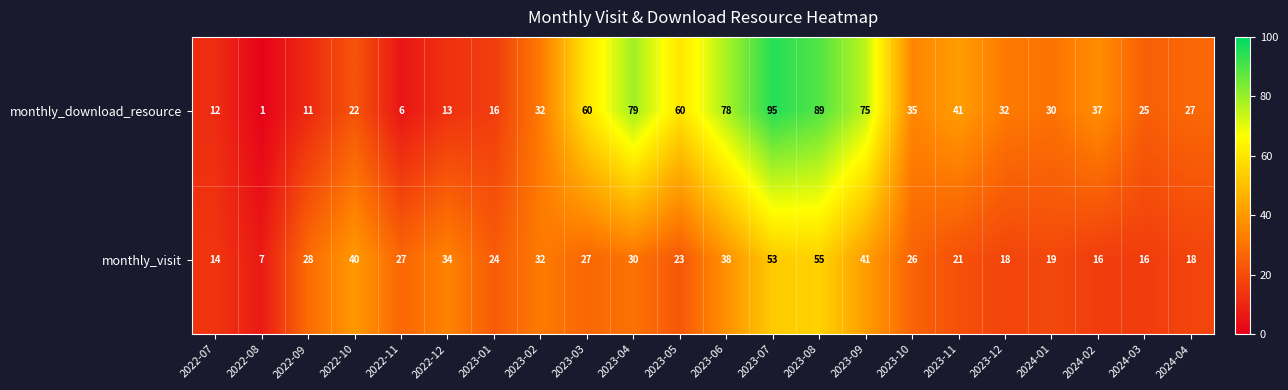

What is the difference between the highest and lowest values at 2023-03?

33